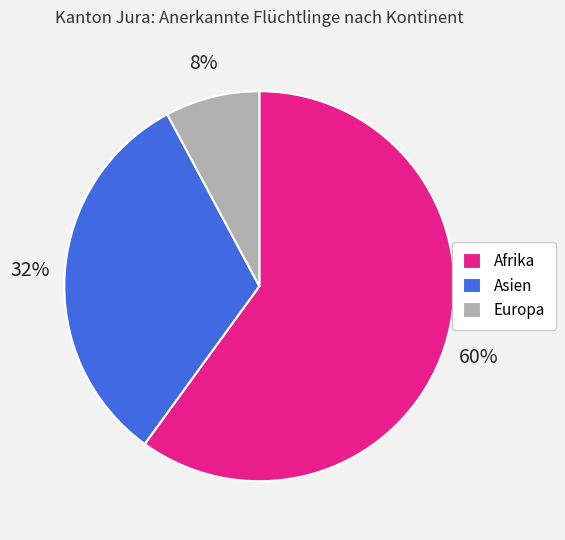

To the nearest percent, what is the combined percentage of Afrika and Europa?

68%